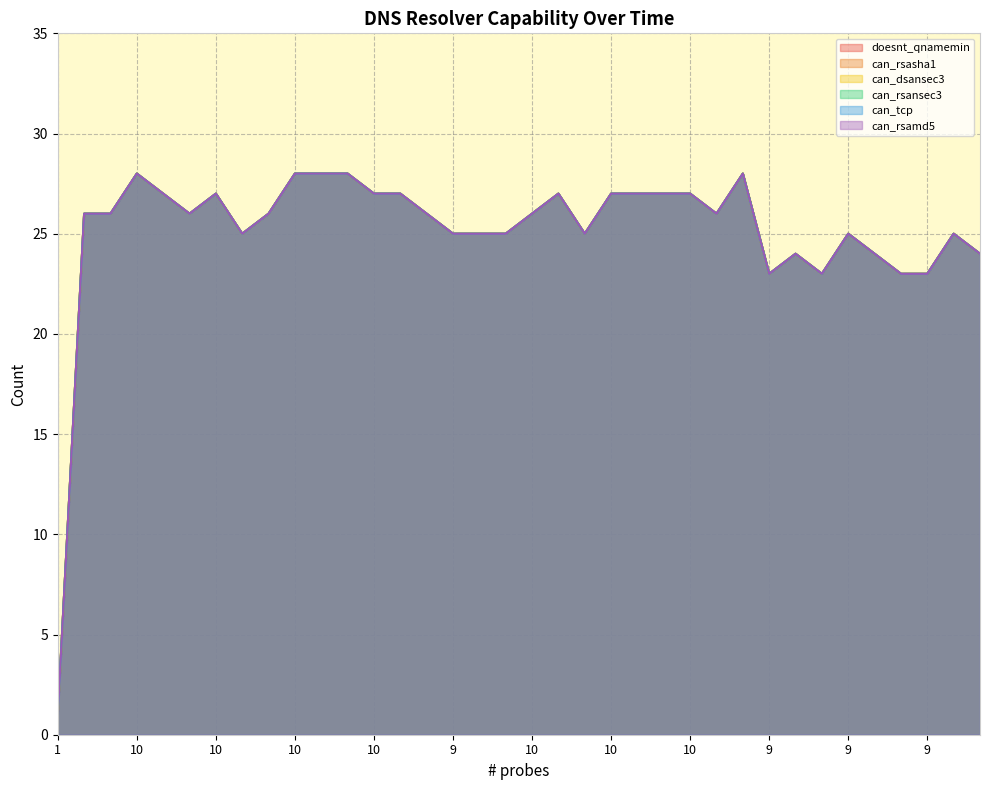

In can_dsansec3, how many points are lower than both neighbors (excluding endpoints)?

6